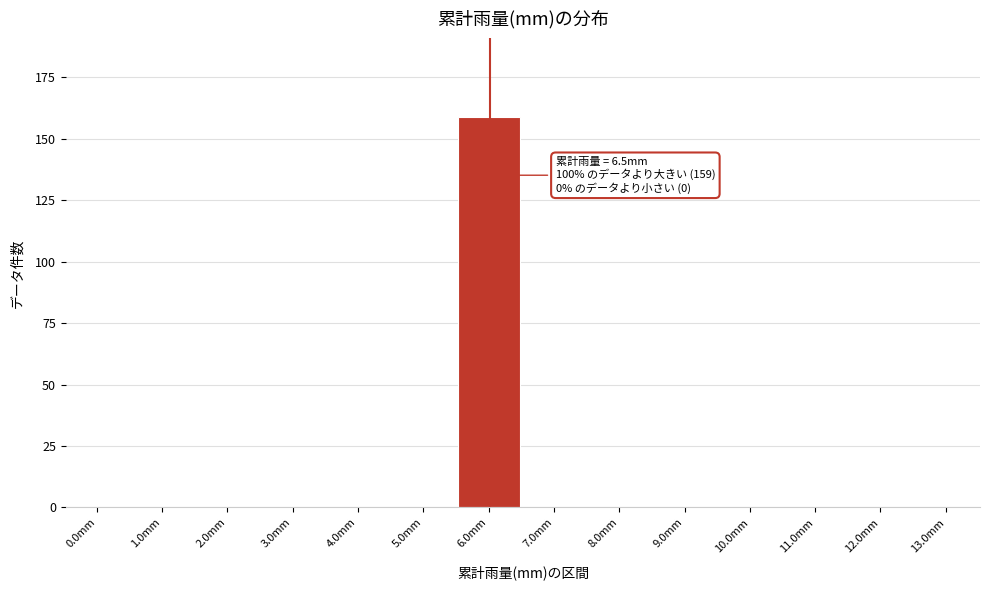

Reading left to right, what are all the values shown in this chart?

0.0mm=0	1.0mm=0	2.0mm=0	3.0mm=0	4.0mm=0	5.0mm=0	6.0mm=159	7.0mm=0	8.0mm=0	9.0mm=0	10.0mm=0	11.0mm=0	12.0mm=0	13.0mm=0